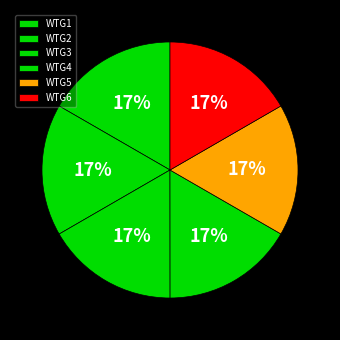

How many slices are in this pie chart?

6